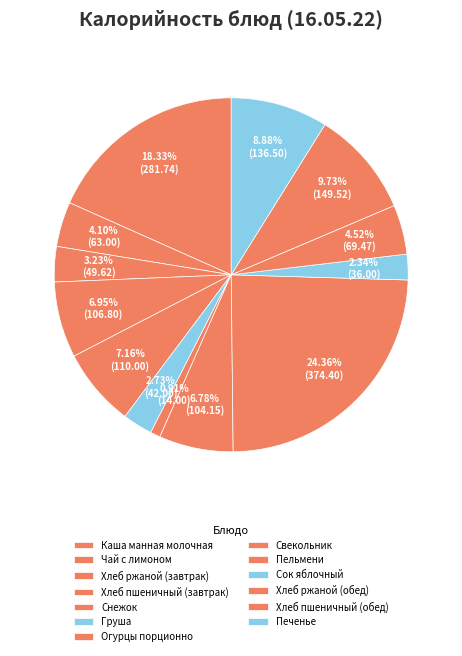

Rank the categories by value from highest to lowest.

Пельмени, Каша манная молочная, Хлеб пшеничный (обед), Печенье, Снежок, Хлеб пшеничный (завтрак), Свекольник, Хлеб ржаной (обед), Чай с лимоном, Хлеб ржаной (завтрак), Груша, Сок яблочный, Огурцы порционно